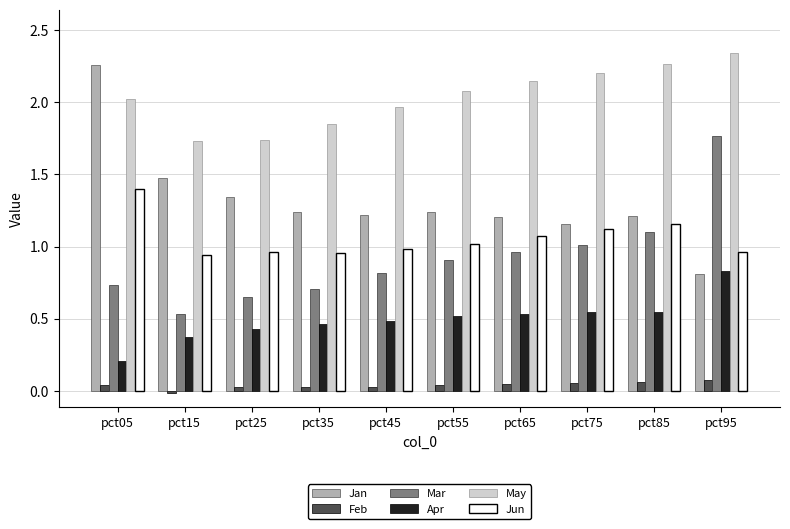

Which series has the largest total across all categories?

May